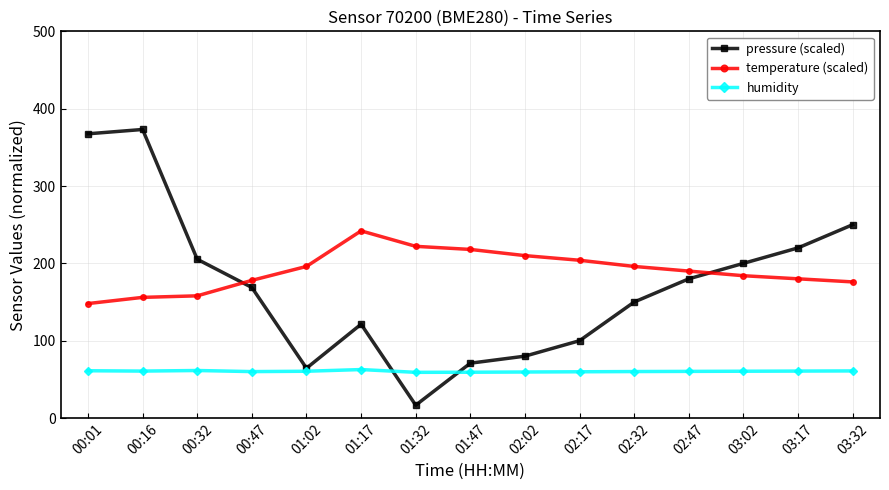

What is the highest value of the pressure (scaled) series?

373.1